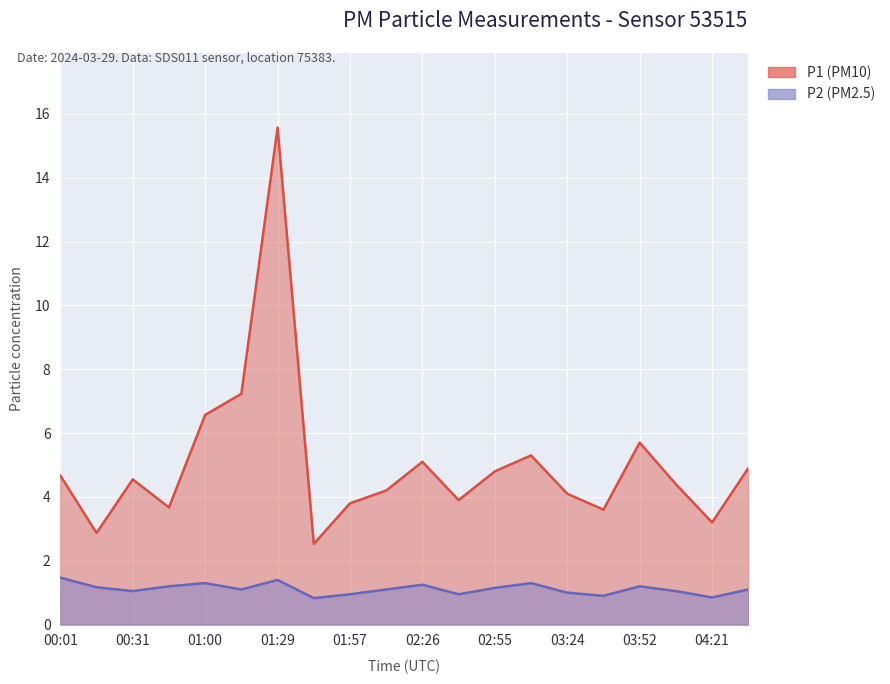

What is the highest value of the P1 series?

15.6